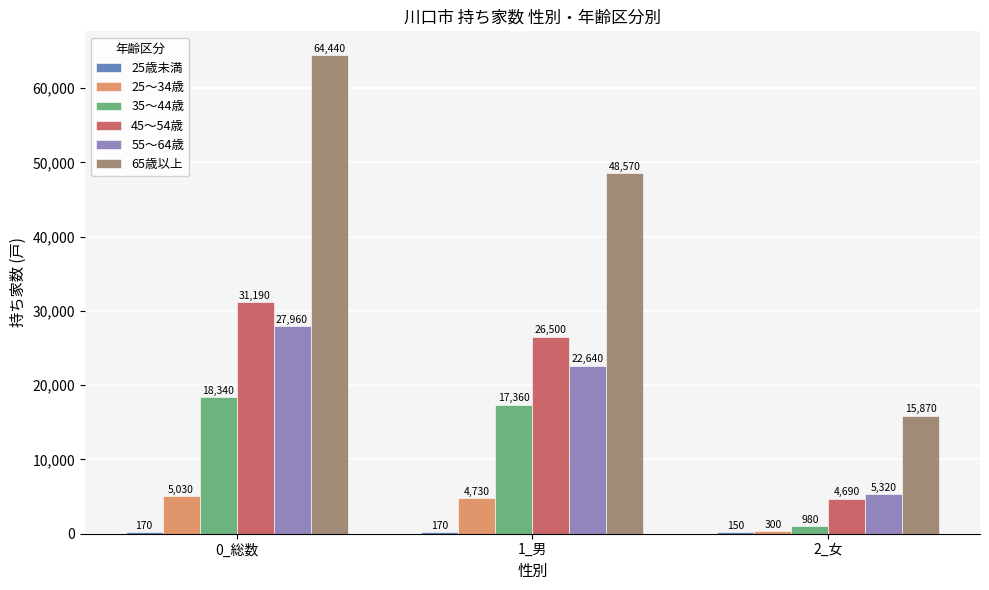

Which series has the largest total across all categories?

65歳以上